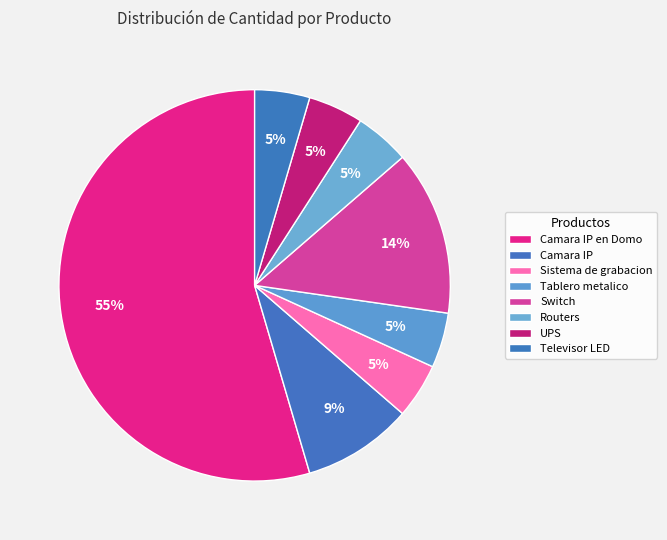

Is it true that UPS is 1% of the pie?

False